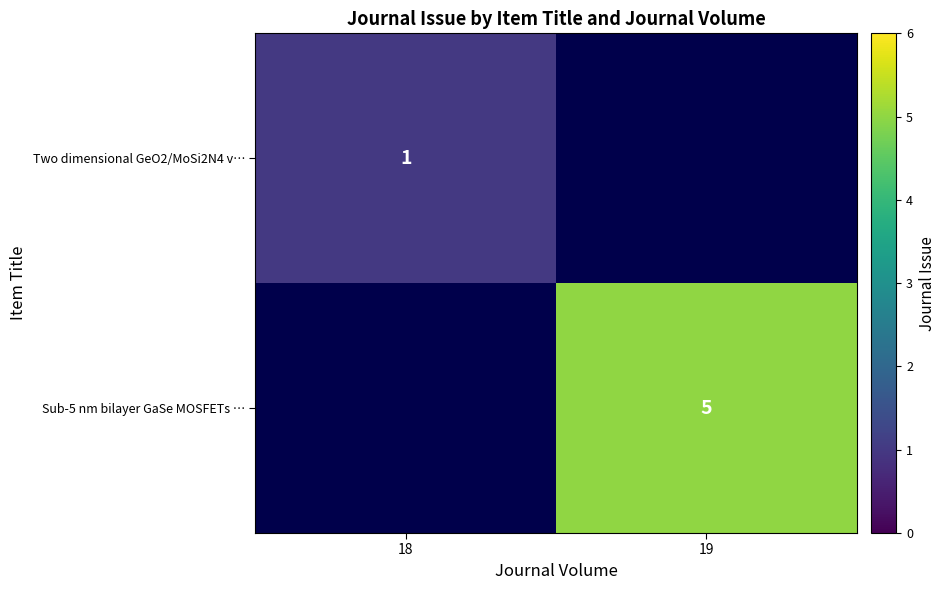

Is it true that Two dimensional GeO2/MoSi2N4 v… equals 0 at 18?

False